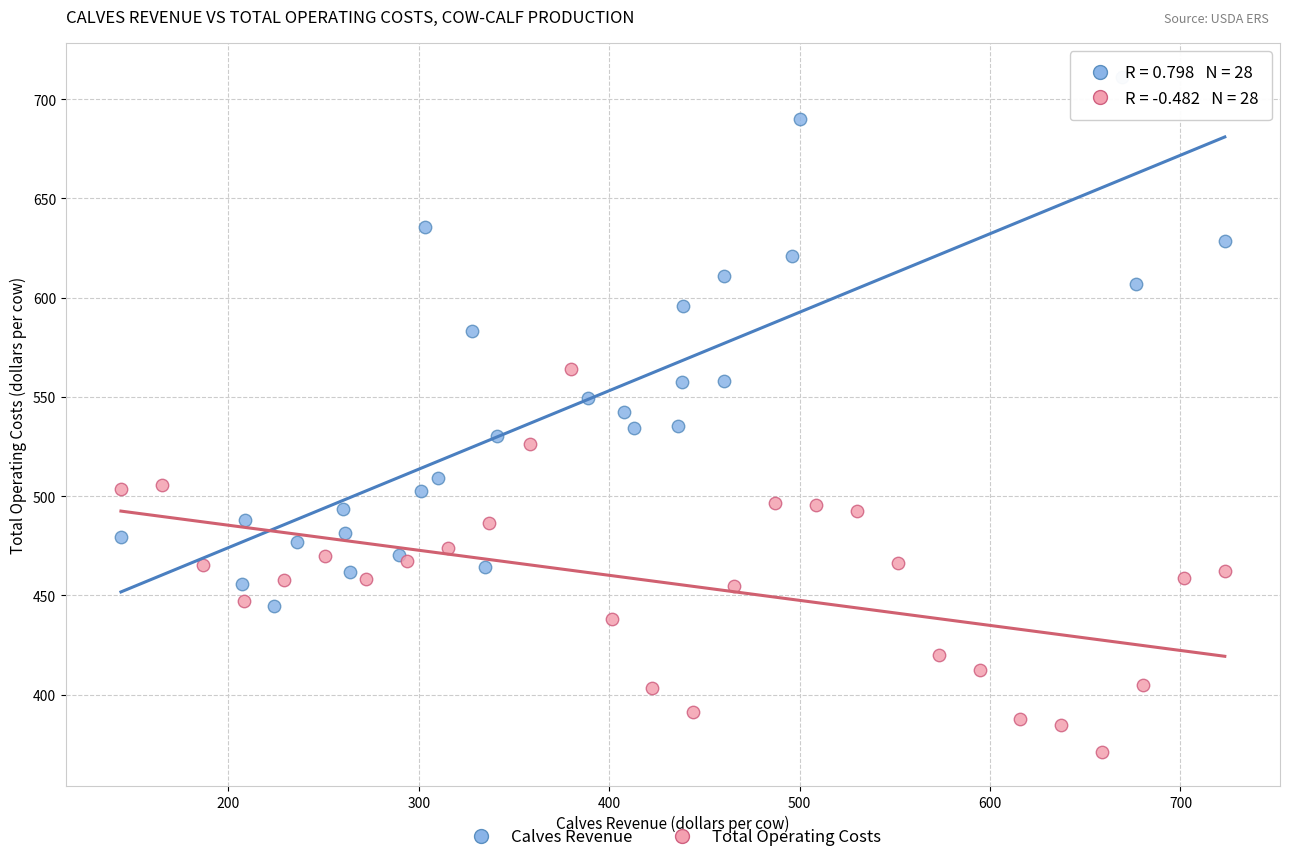

Which series reaches the minimum Y coordinate?

Total Operating Costs